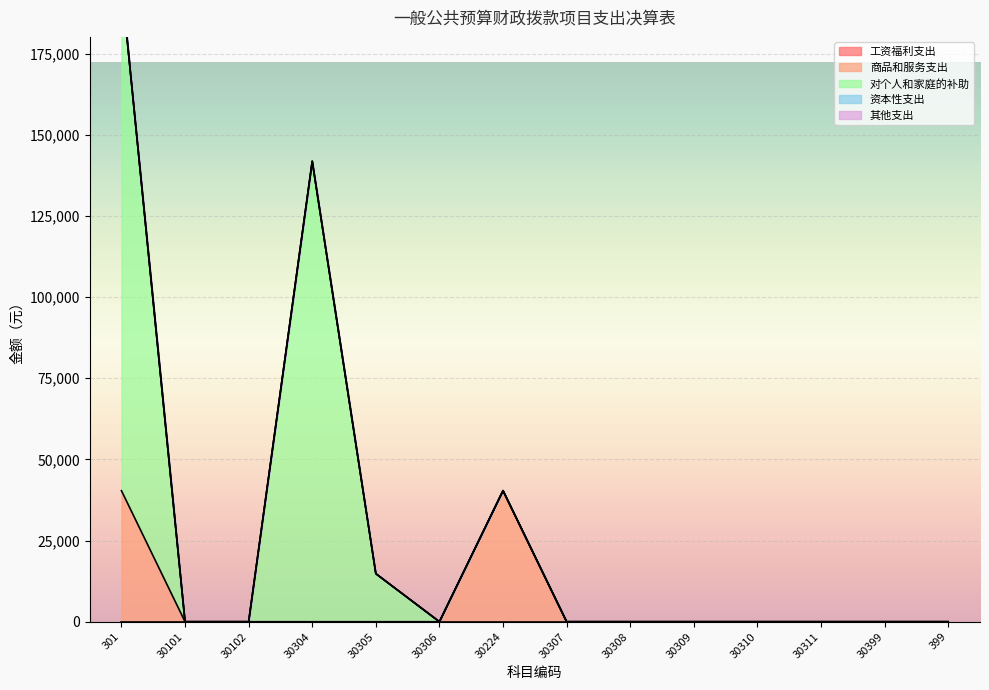

True or false: 其他支出 and 工资福利支出 cross at least once.

False